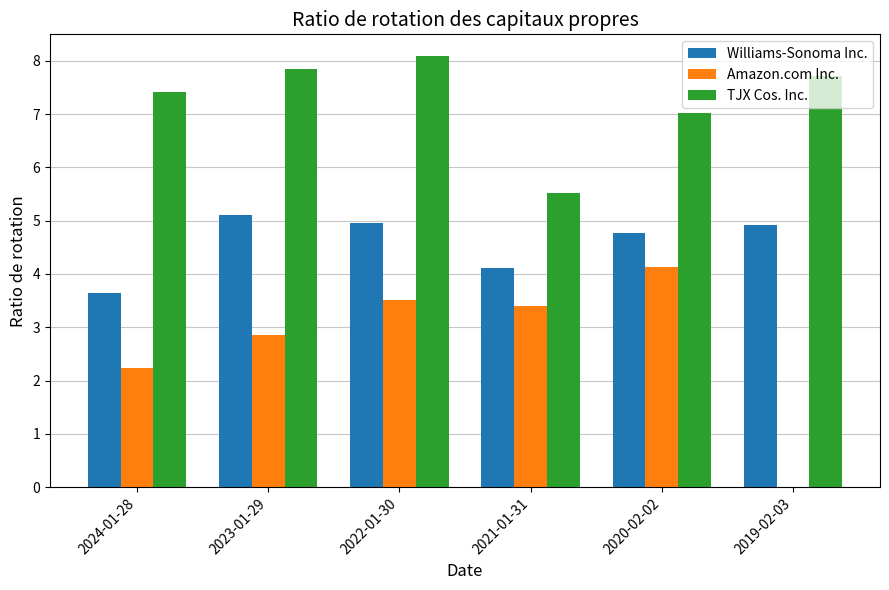

Is the value of Amazon.com Inc. at 2020-02-02 greater than the value of TJX Cos. Inc. at 2019-02-03?

No